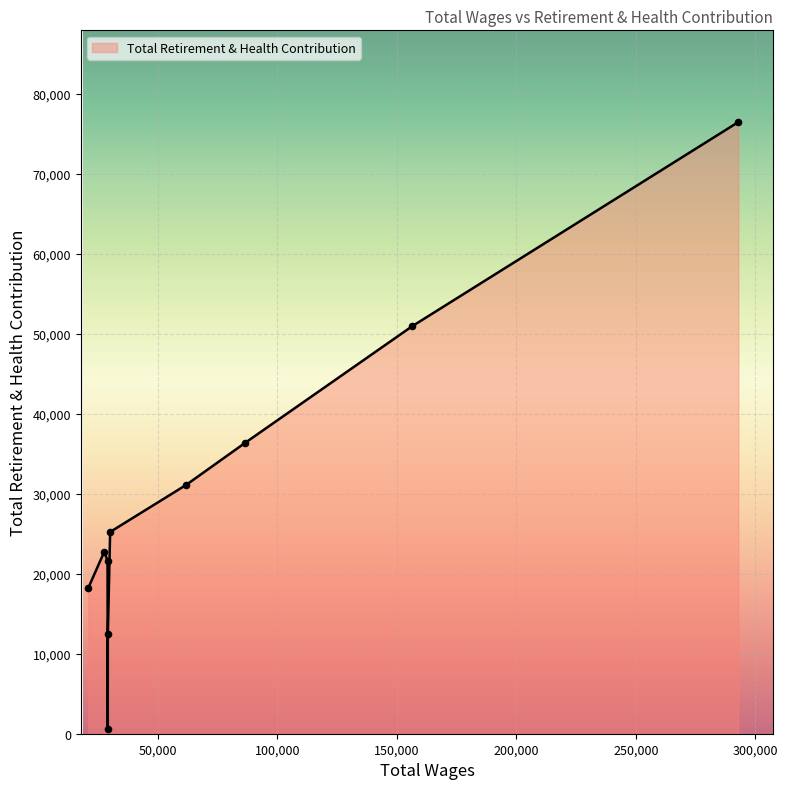

What is the difference between the maximum and minimum values?

75880